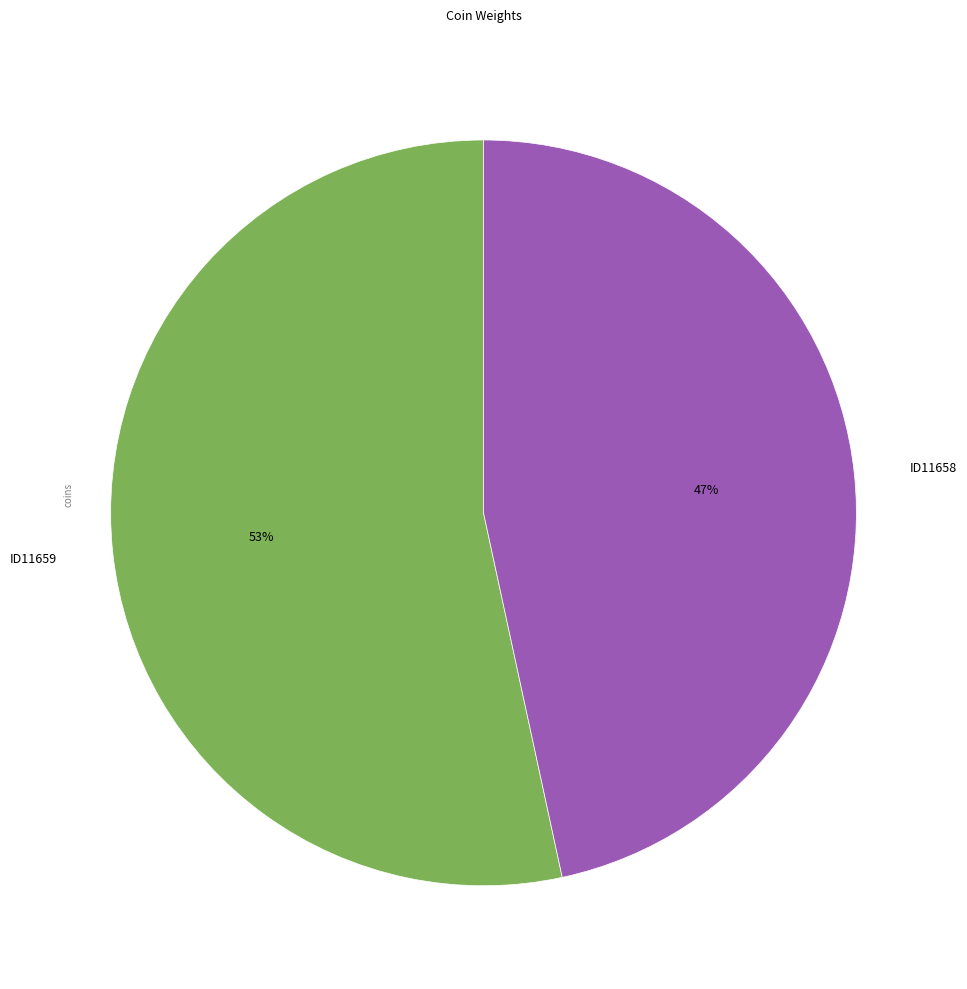

What is the largest slice in the pie chart?

ID11659